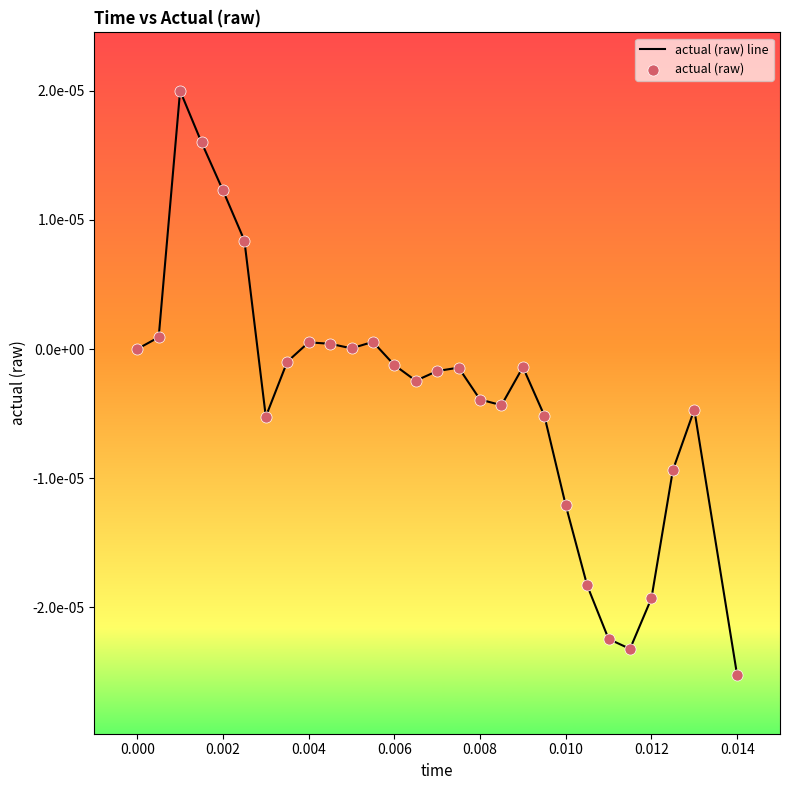

Does the chart have visible grid lines?

No